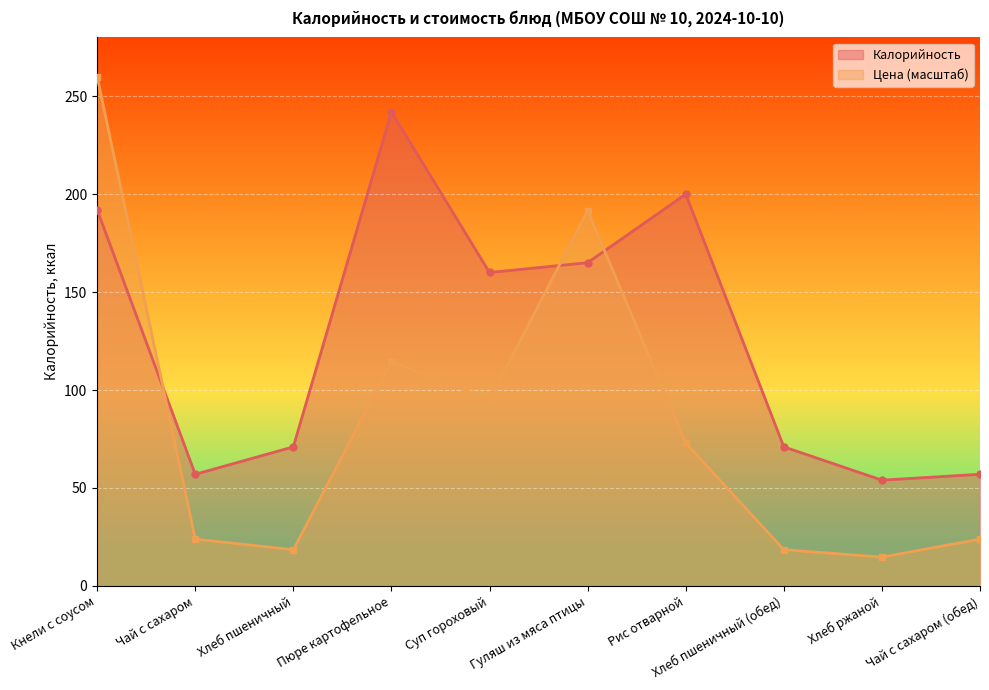

How many lines are shown in the chart?

2